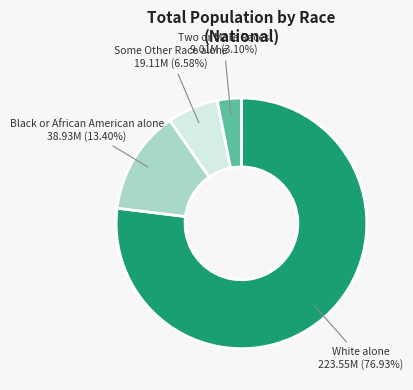

Is there a majority slice in this chart?

Yes